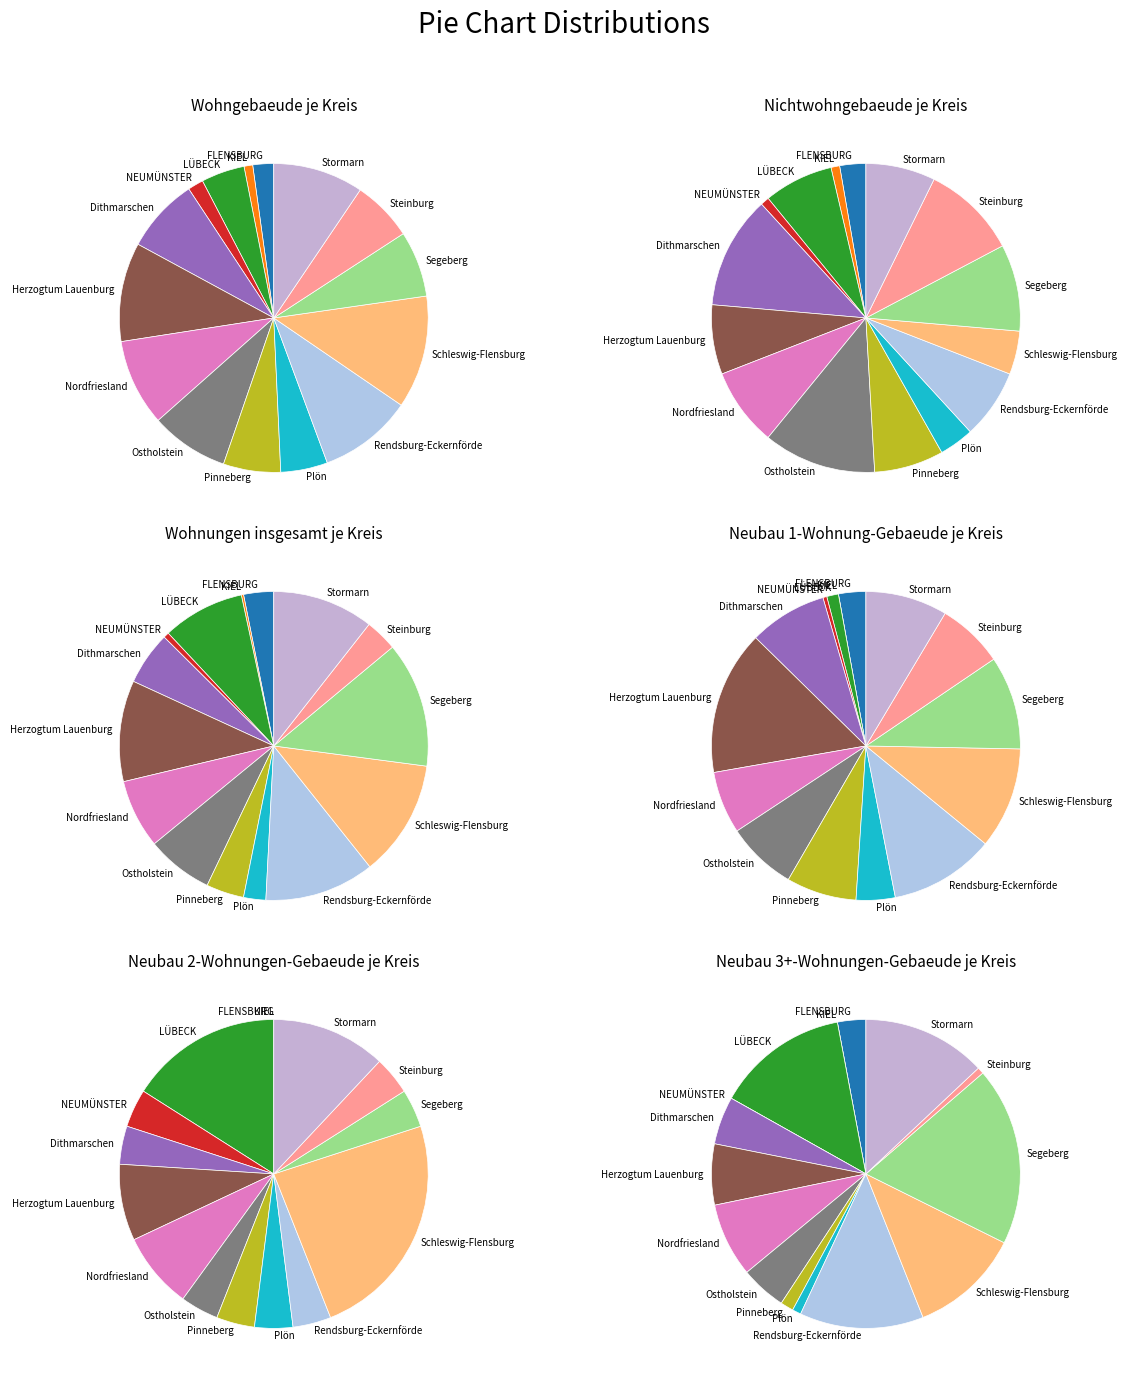

Which slice is the largest?

Schleswig-Flensburg